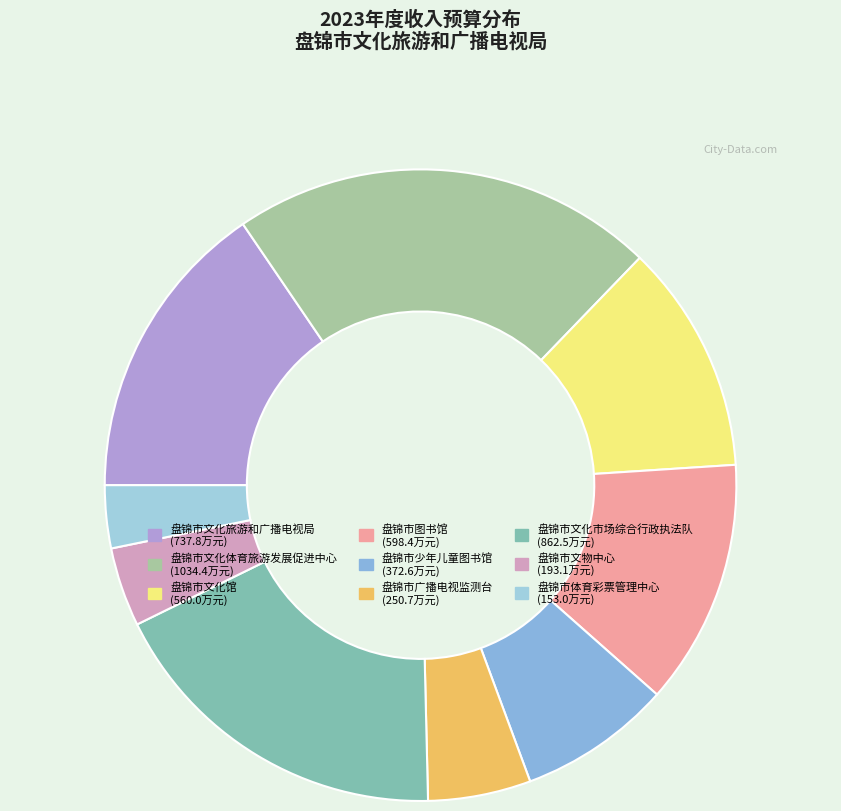

How many slices are in this pie chart?

9